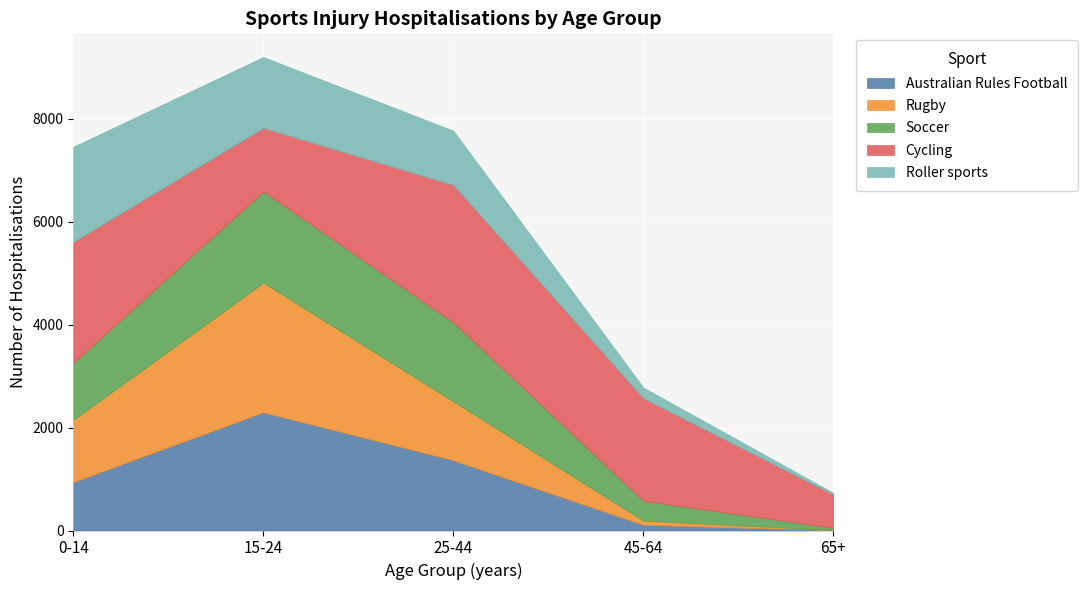

What is the lowest value of the Rugby series?

3